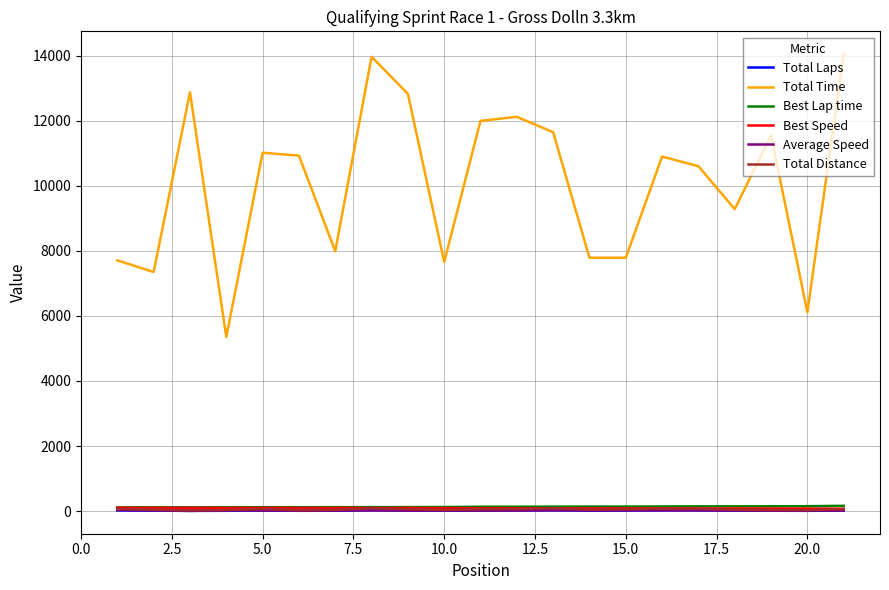

What is the maximum value shown in the chart?

14043.9